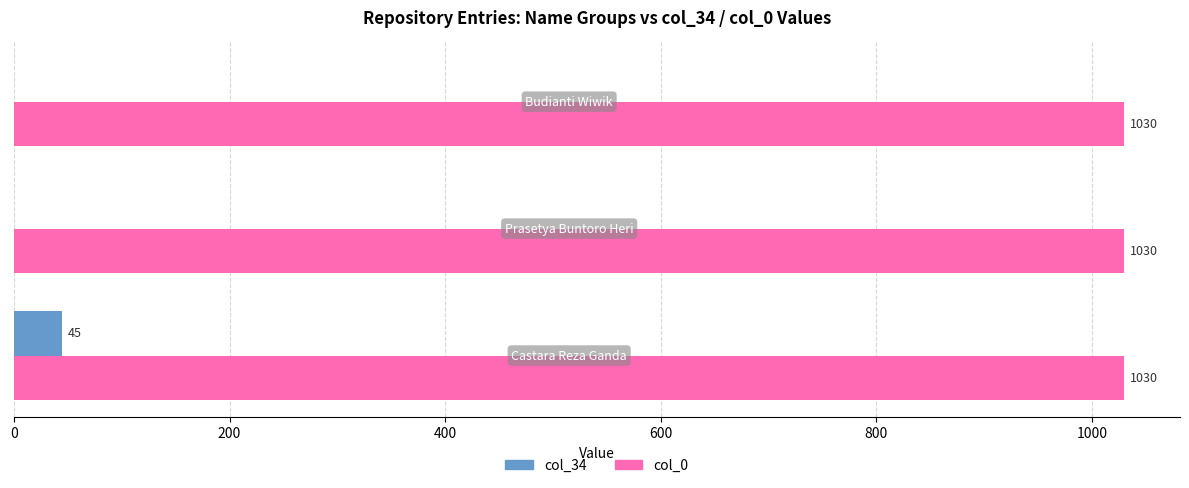

What is the maximum value shown in the chart?

1030